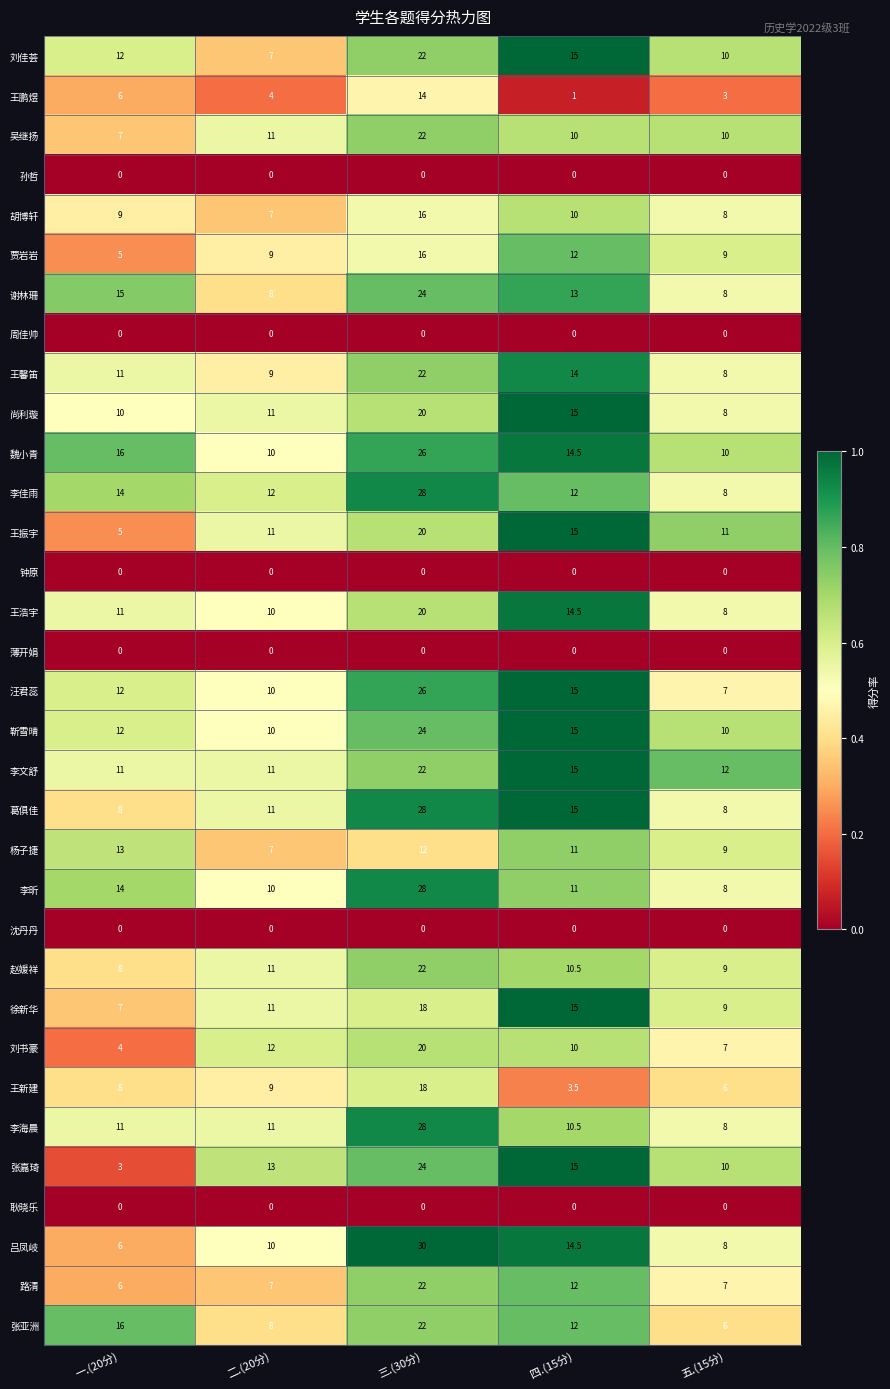

What value does the 王鹏煜 series have at 四.(15分)?

1.0